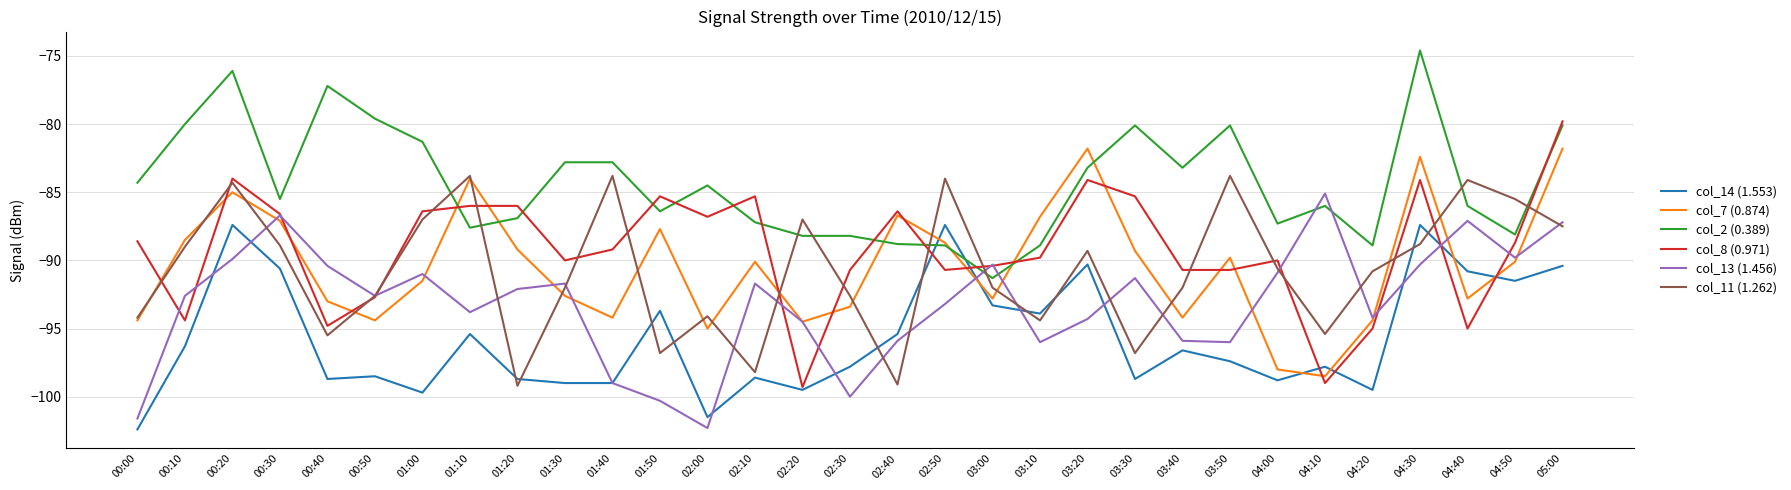

How many times do col_7 (0.874) and col_14 (1.553) cross each other?

6